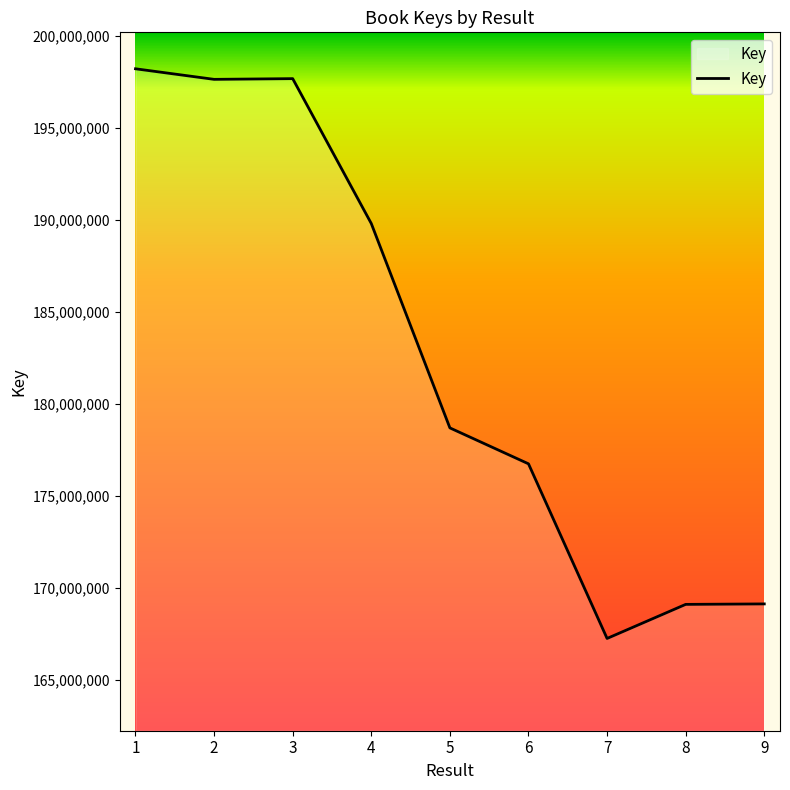

Does the chart display data point markers on the line(s)?

No